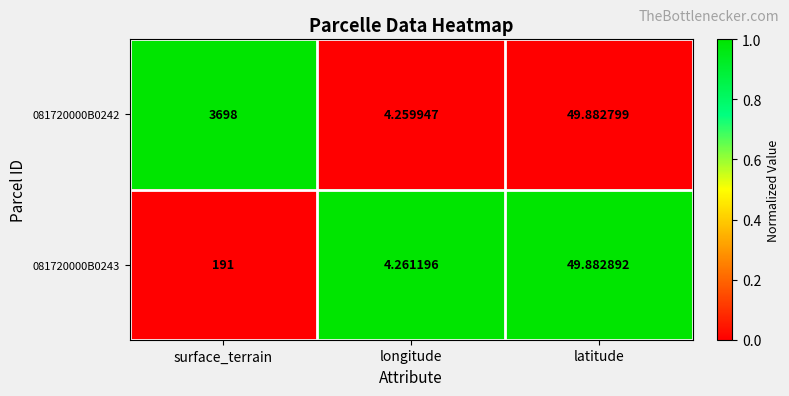

Rank the series by their maximum value, from lowest to highest.

081720000B0243, 081720000B0242